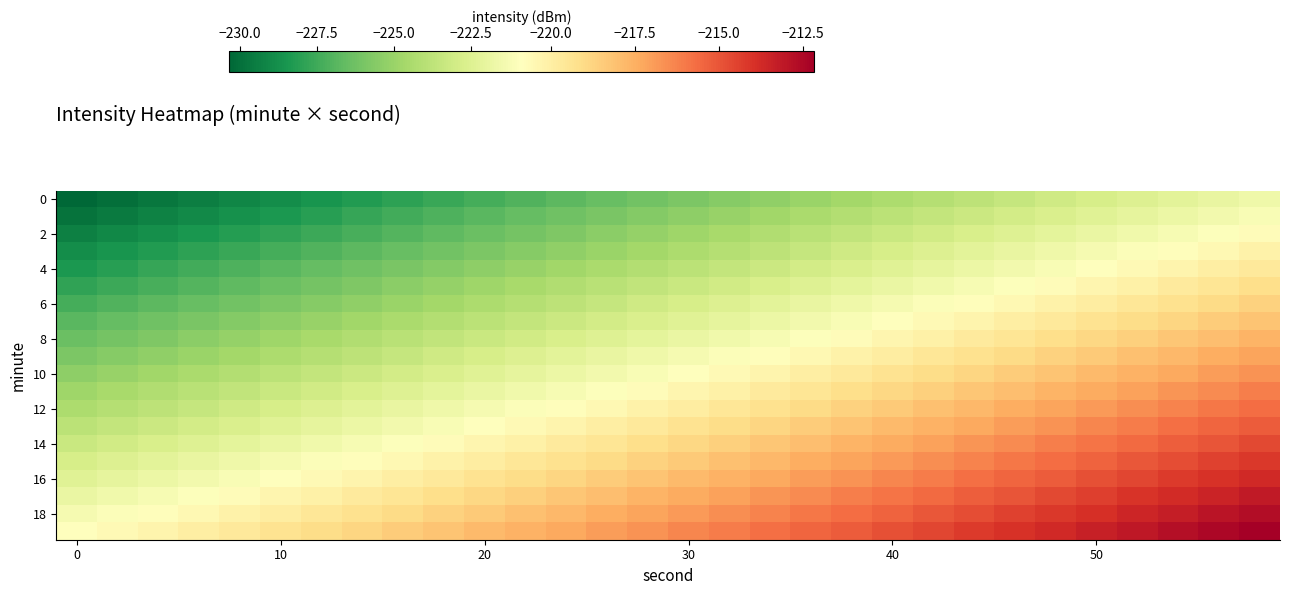

At how many categories does at least one series exceed -214?

7